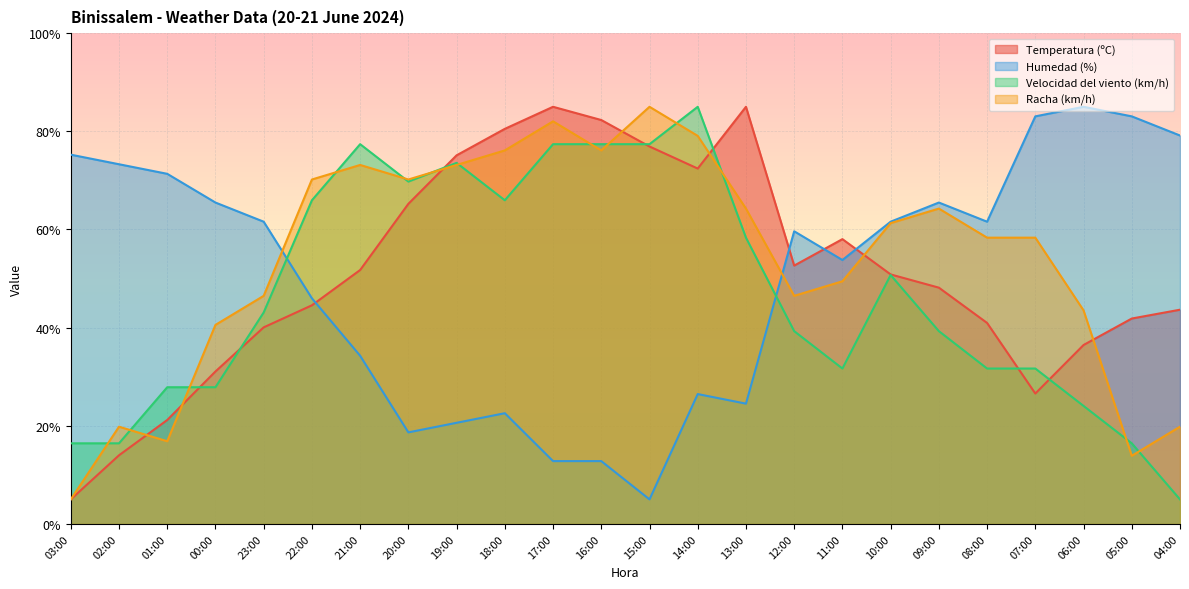

What is the sum of all Velocidad del viento (km/h) values?

1129.5